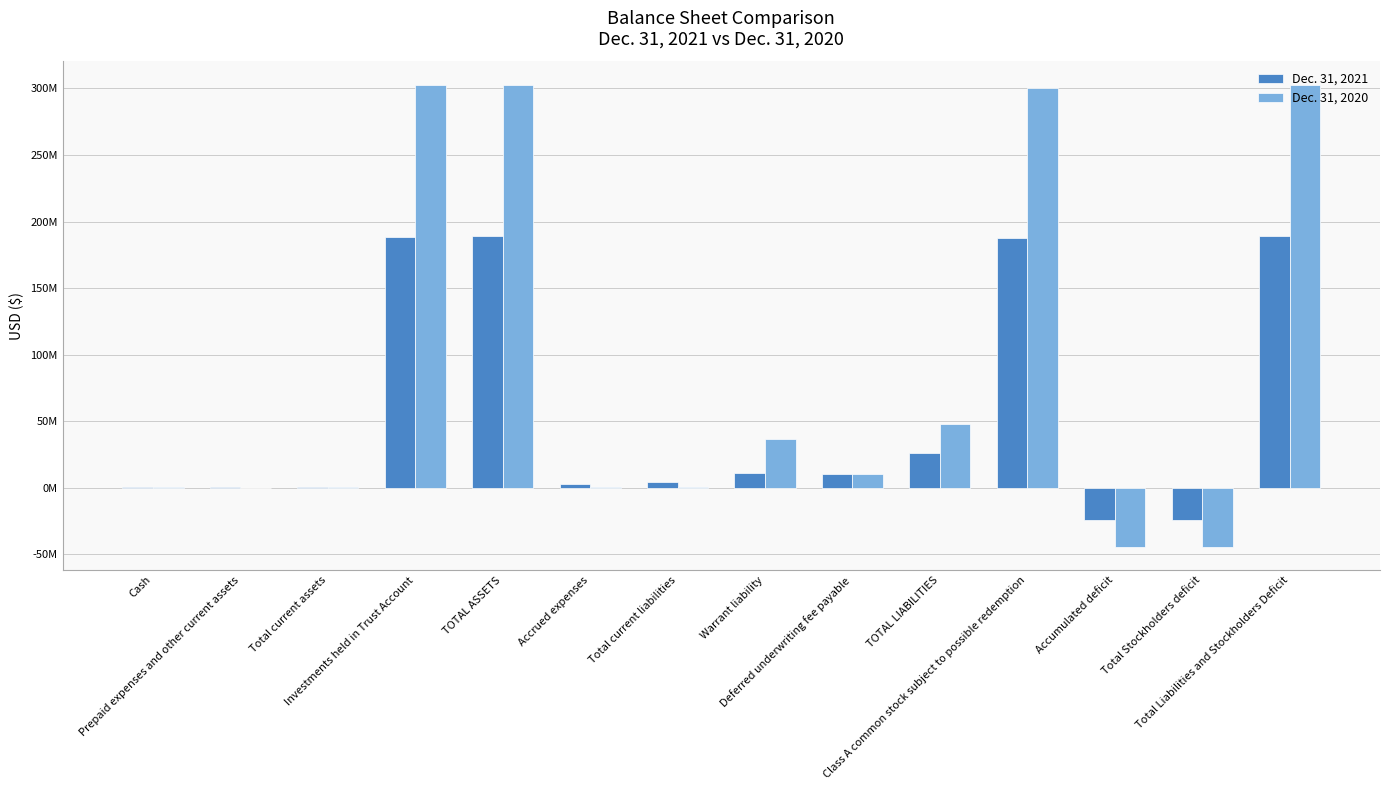

What are all the series names shown in the legend?

Dec. 31, 2021, Dec. 31, 2020